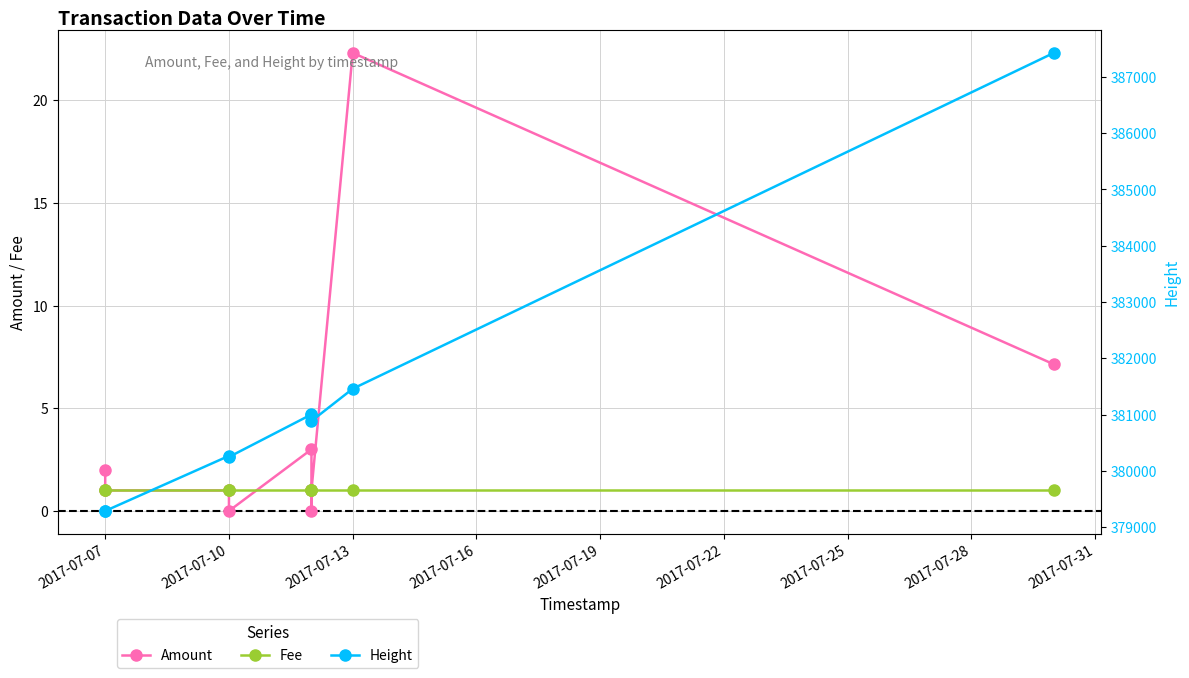

True or false: Fee has a value of 1.4 at 2017-07-16.

False